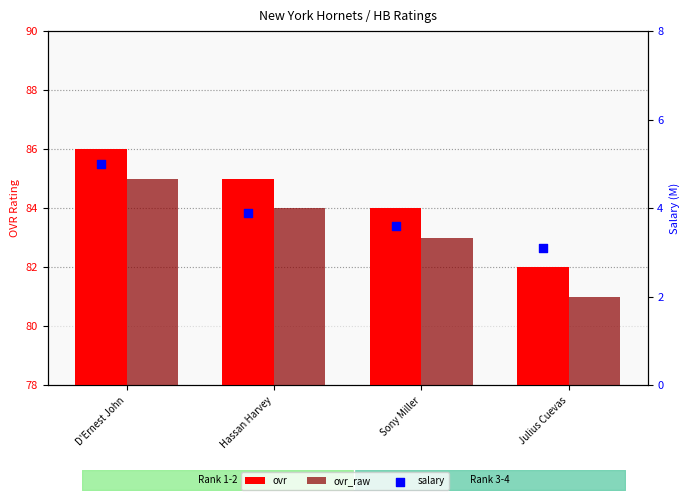

Which series contains the lowest Y value?

salary